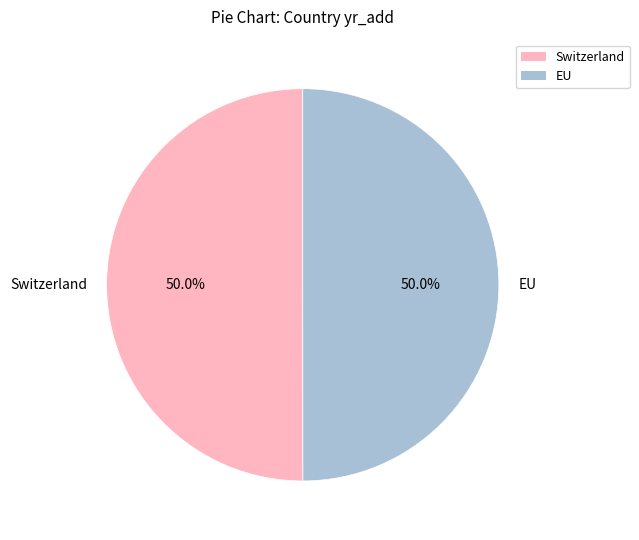

To the nearest percent, what is the combined percentage of Switzerland and EU?

100%